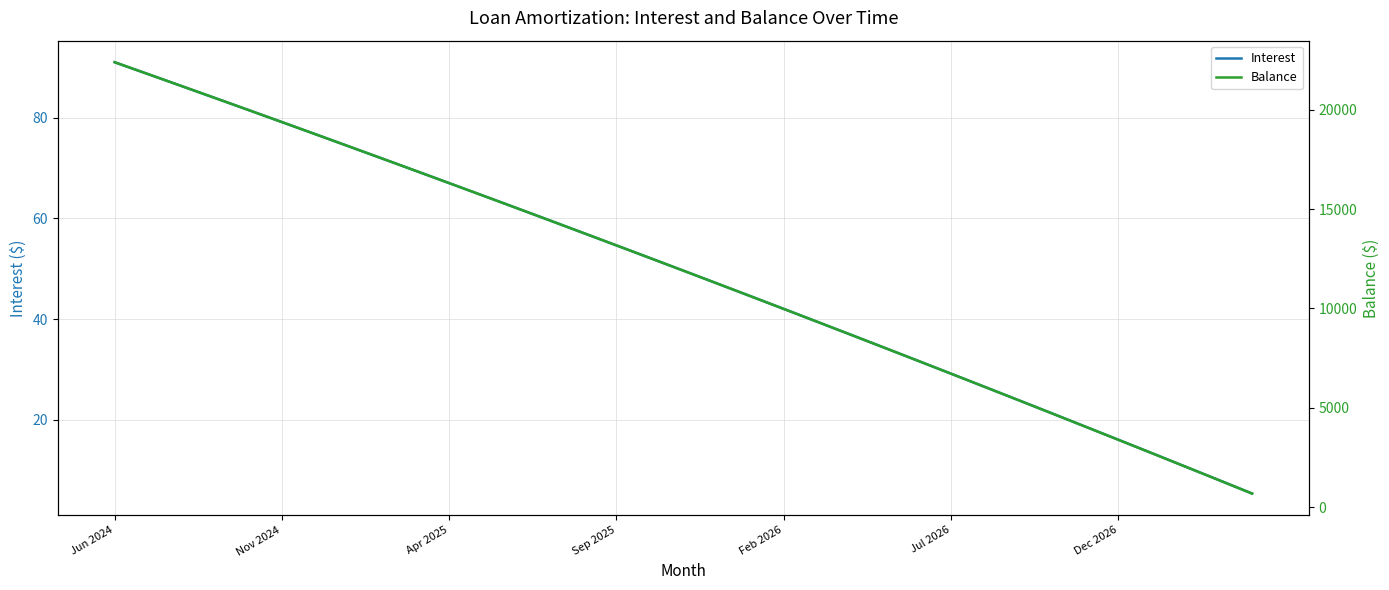

Which series has the largest range (max minus min)?

Balance